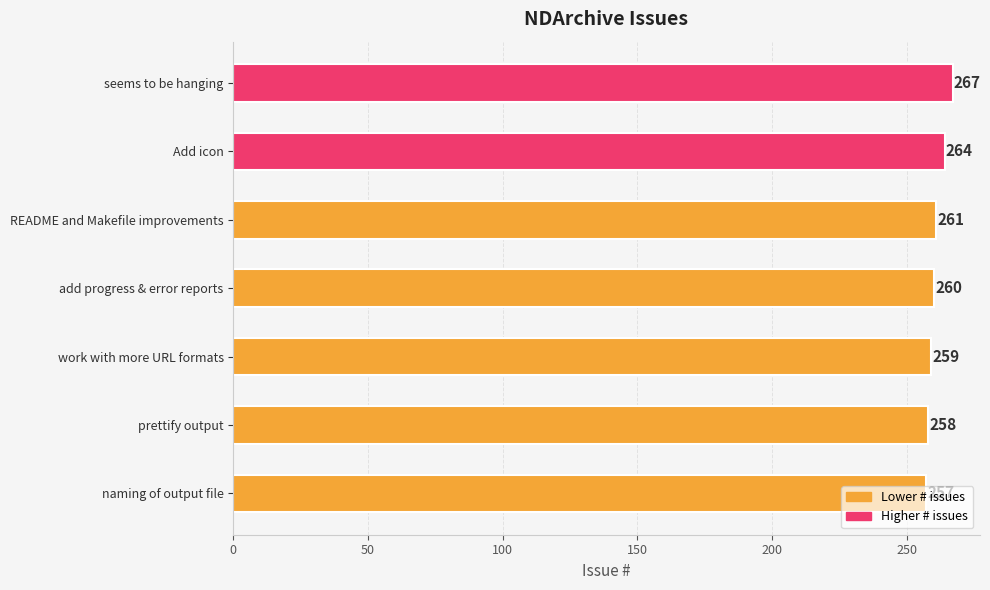

Are the bars grouped side by side (vs. stacked)?

No